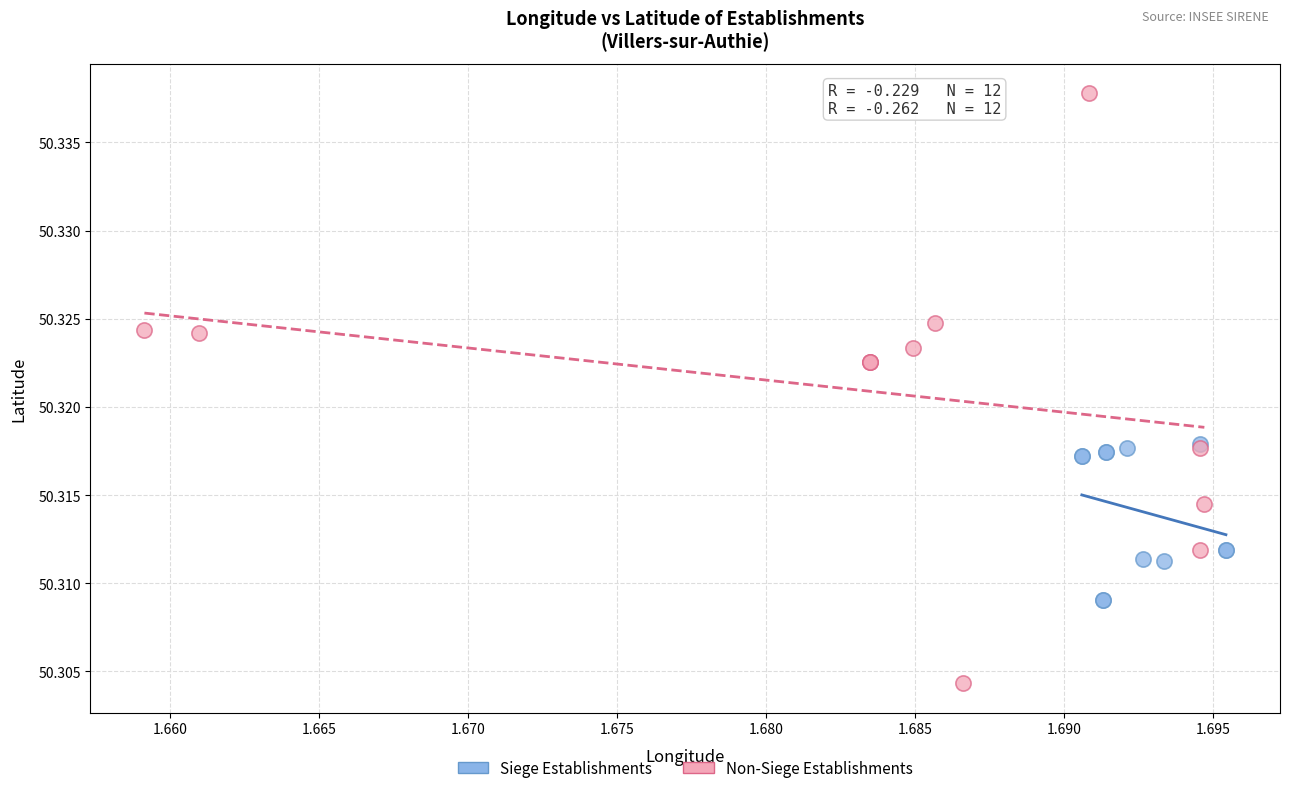

Which series contains the highest Y value?

Non-Siege Establishments